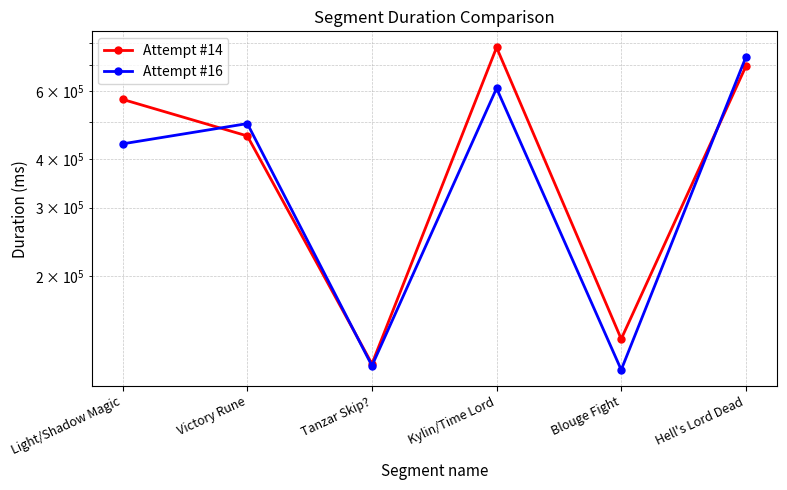

True or false: Attempt #14 has a value of 93455 at Blouge Fight.

False